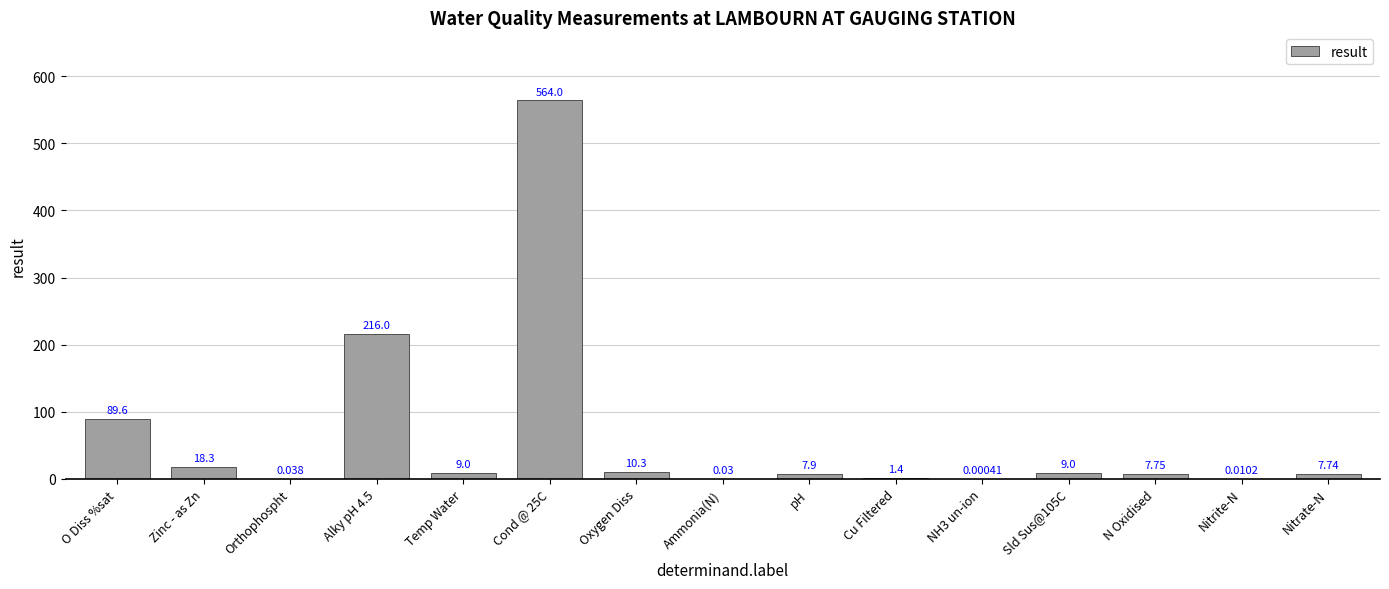

What is the sum of all values?

941.1